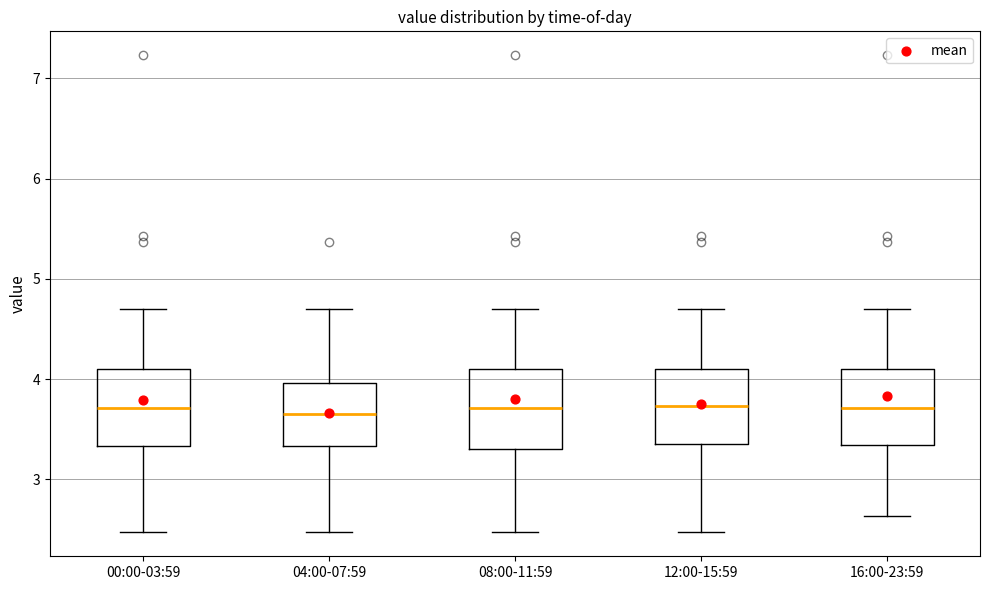

Reading left to right, read every box against the y-axis: the position of its median line, the range the box covers, and the ends of its whiskers. The values are not printed on the chart, so give them approximately, as read against the axis.

00:00-03:59: median 3.7, box 3.3 to 4.1, whiskers 2.5 to 4.7
04:00-07:59: median 3.7, box 3.3 to 4.0, whiskers 2.5 to 4.7
08:00-11:59: median 3.7, box 3.3 to 4.1, whiskers 2.5 to 4.7
12:00-15:59: median 3.7, box 3.4 to 4.1, whiskers 2.5 to 4.7
16:00-23:59: median 3.7, box 3.3 to 4.1, whiskers 2.6 to 4.7